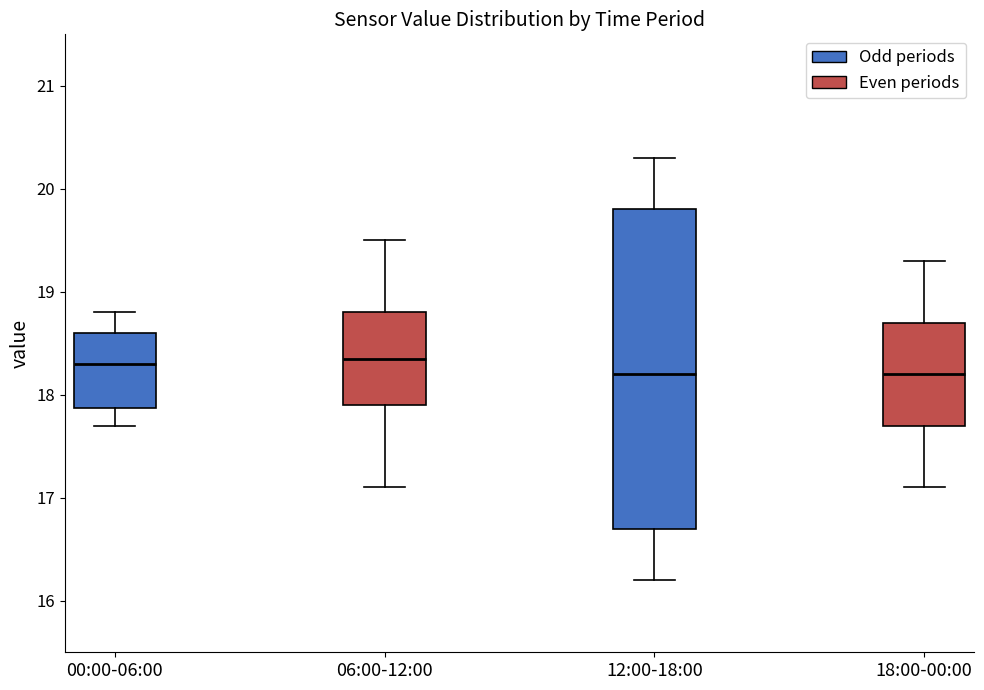

Comparing the boxes themselves (not the whiskers), which one is the tallest?

12:00-18:00